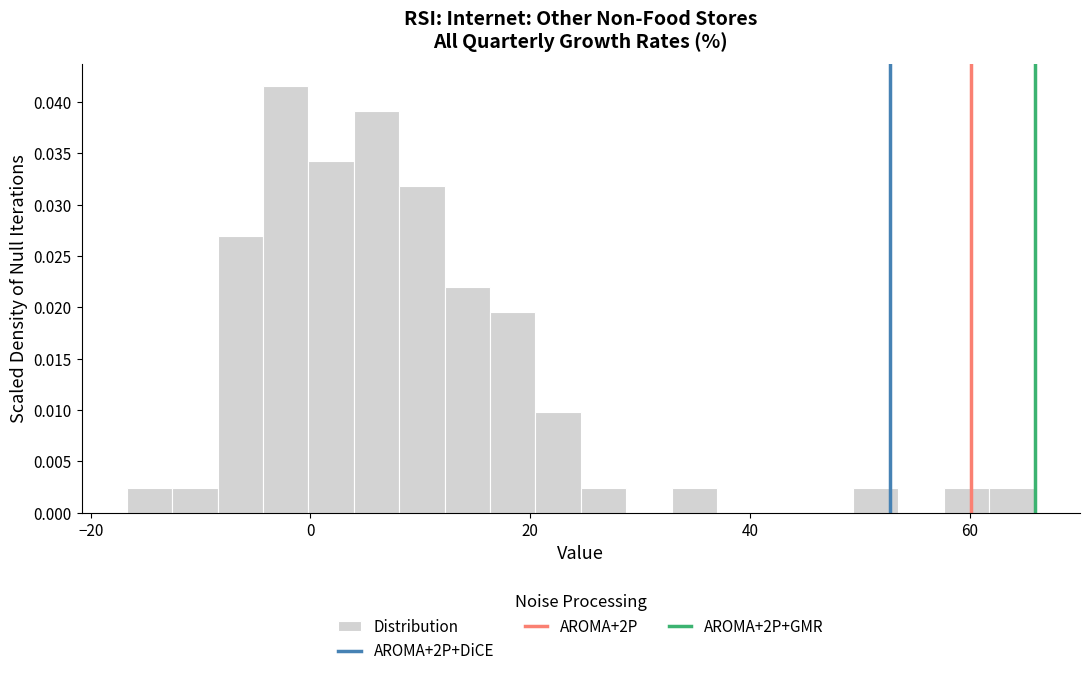

Around what value on the x-axis is the tallest bar? Give the approximate position of its centre, as read against the axis.

-2